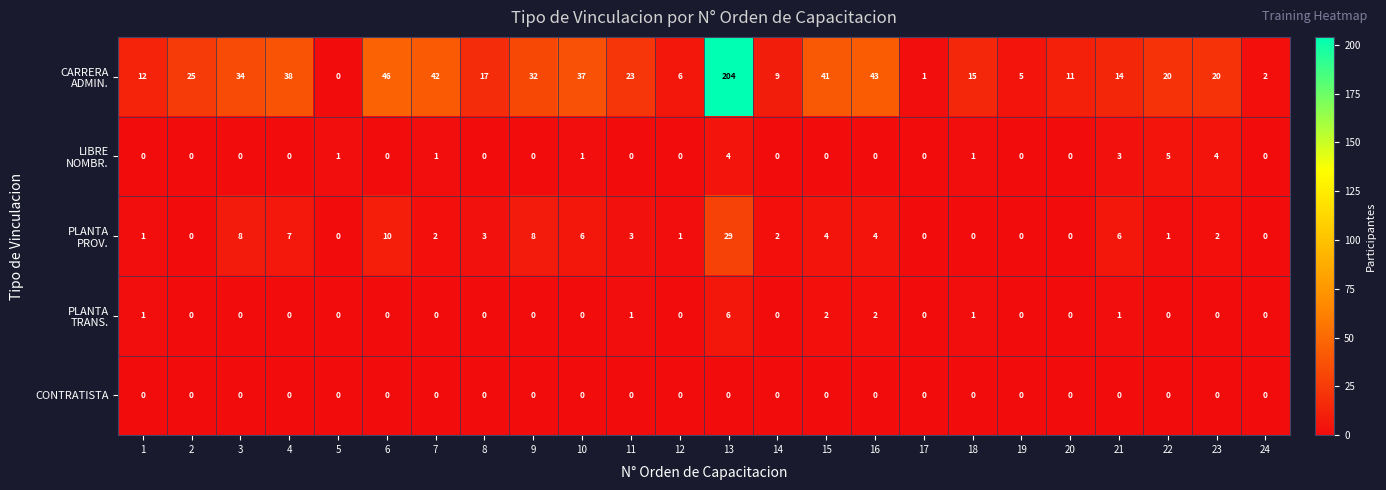

What is the difference between the highest and lowest values at 19?

5